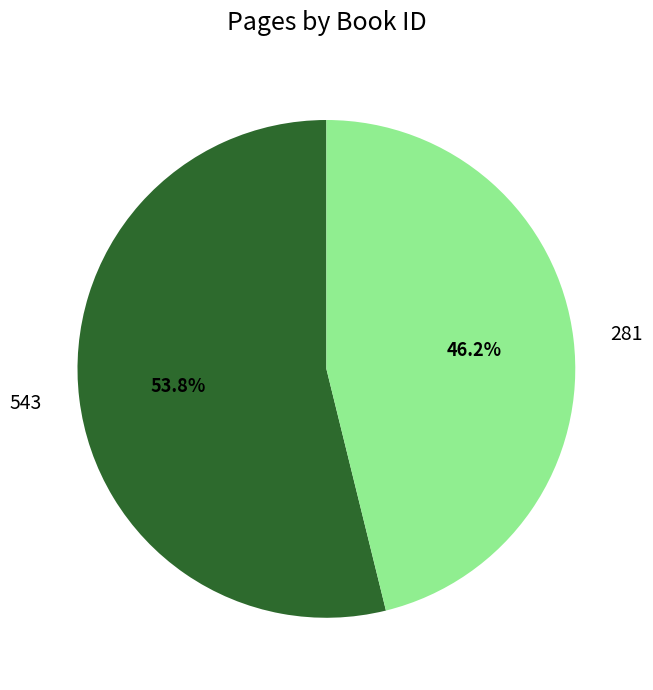

Is it true that 281 is 38% of the pie?

False